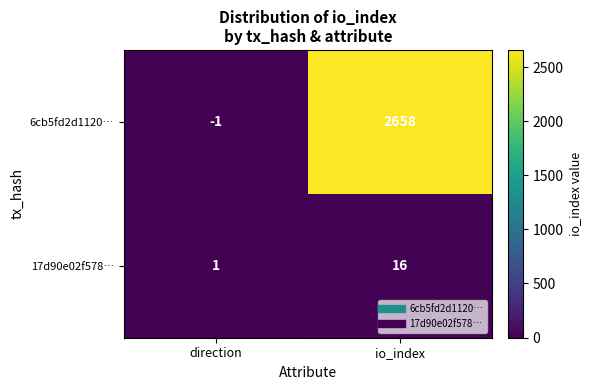

Reading left to right, extract all data points from this chart.

6cb5fd2d1120…: -1	2658
17d90e02f578…: 1	16